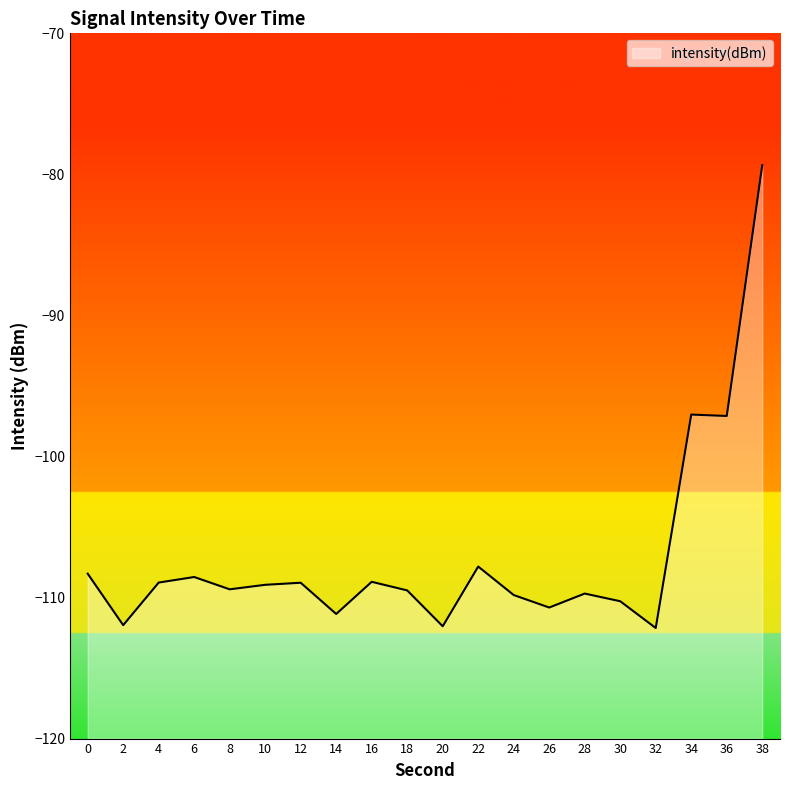

How many lines are shown in the chart?

1